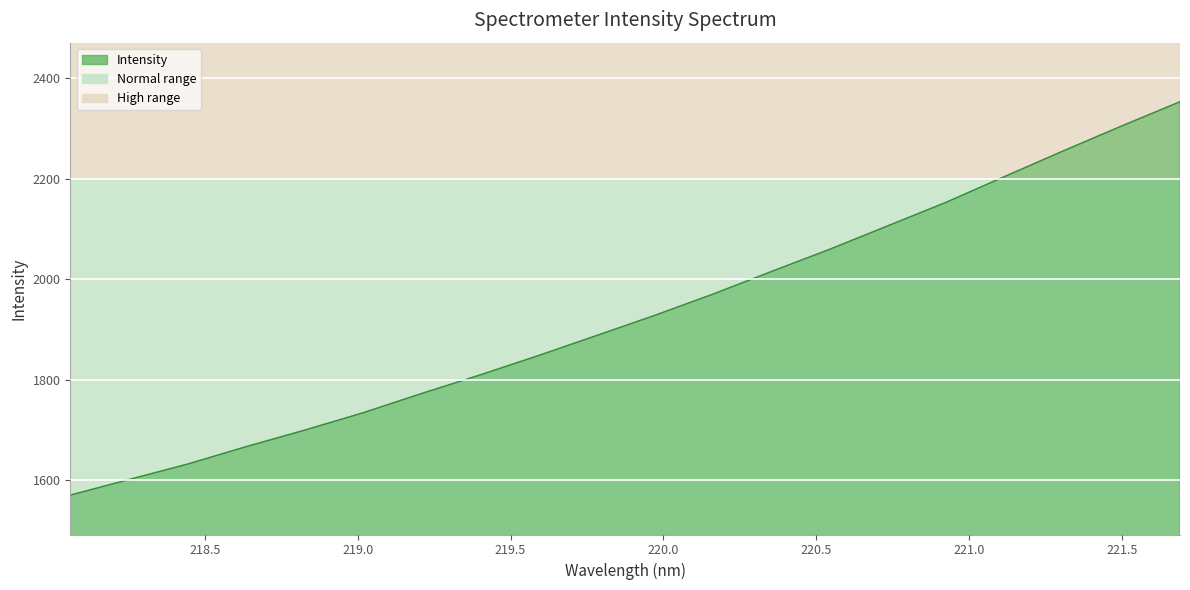

What is the difference between the maximum and minimum values?

783.7